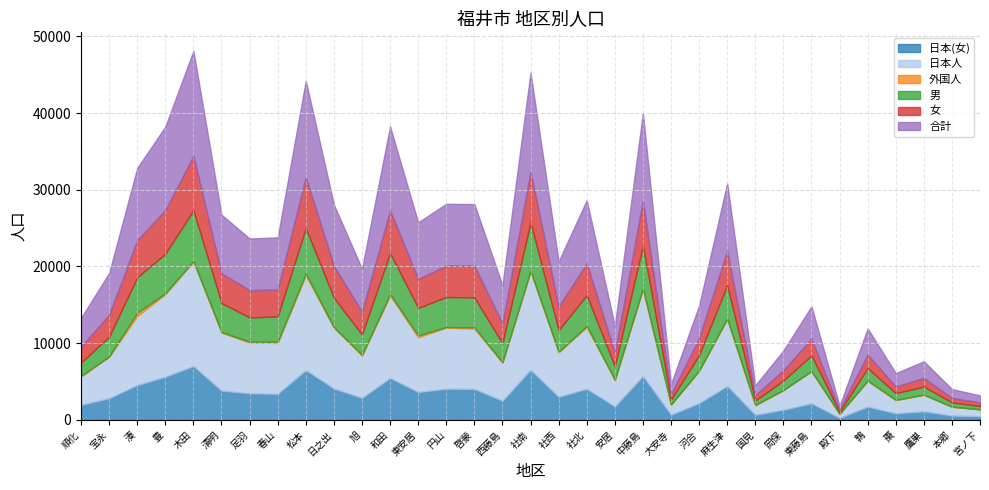

What position from the left is 中藤島?

21